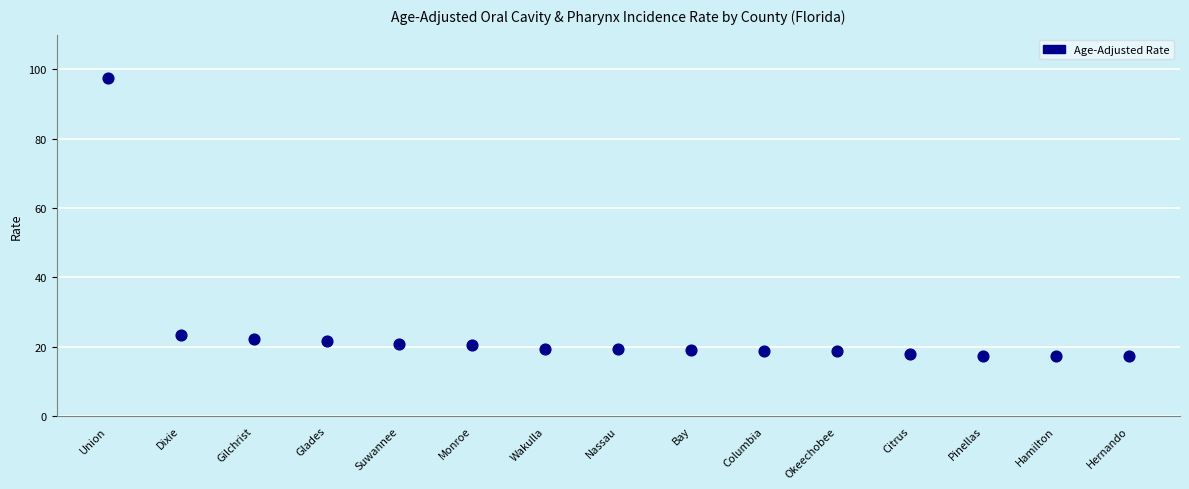

What is the range of Y values (max minus min)?

80.4